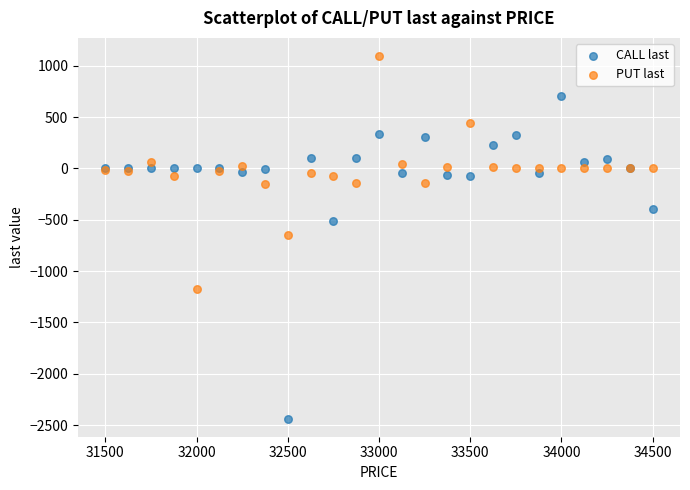

Which series has the widest spread of Y values?

CALL last